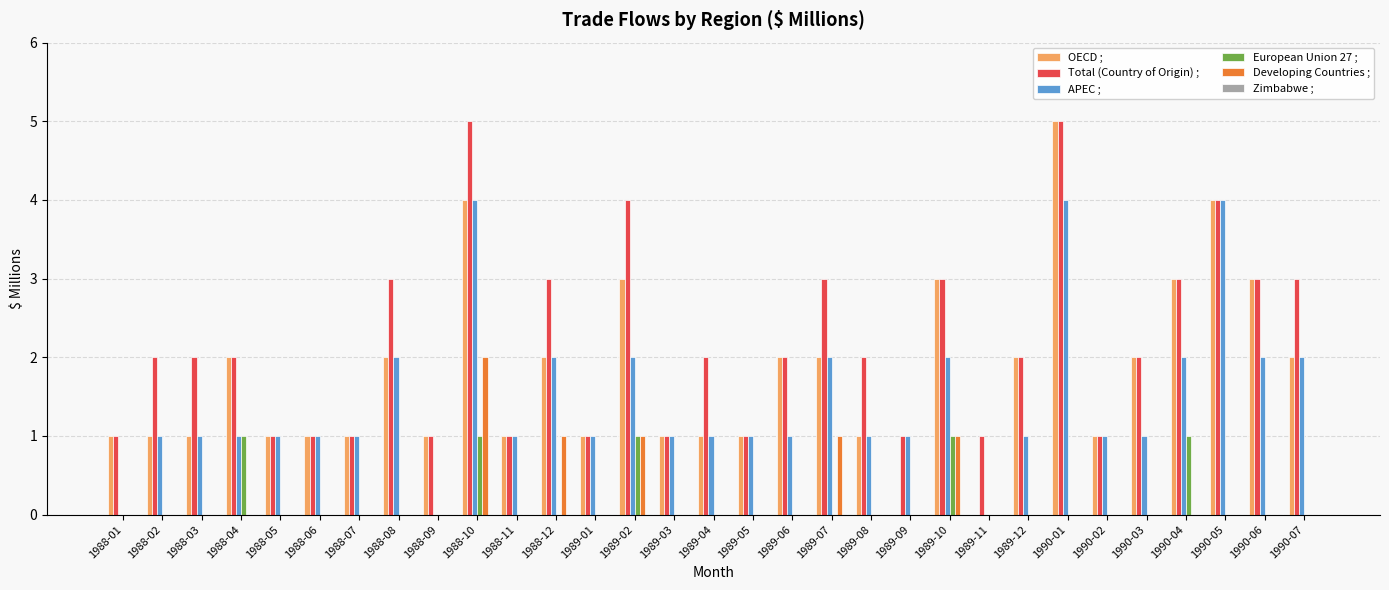

Which series has the widest spread of values?

OECD ;